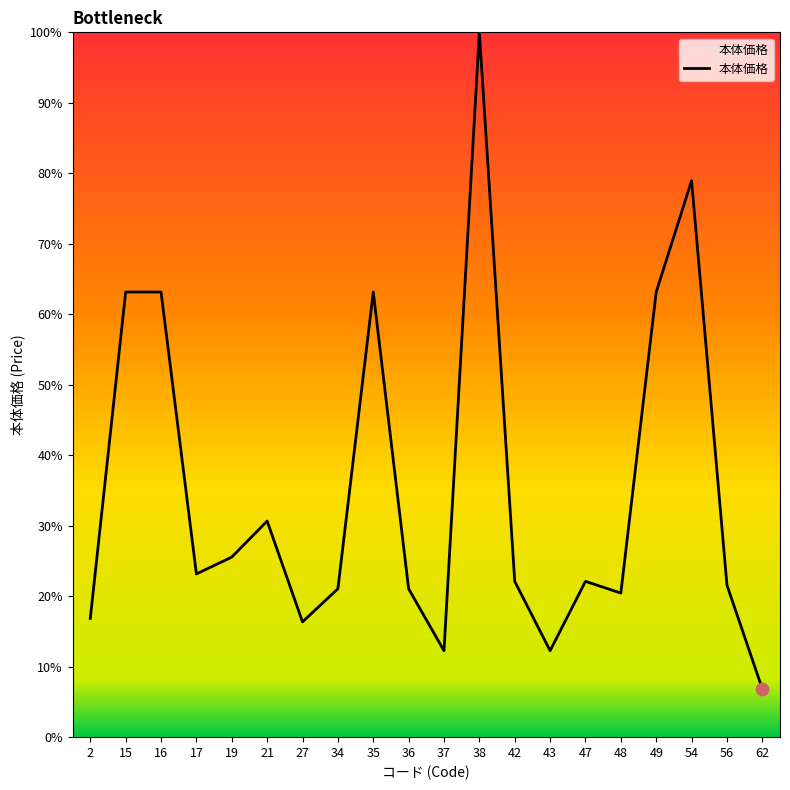

What is the ratio of the value at 42 to the value at 27?

1.4